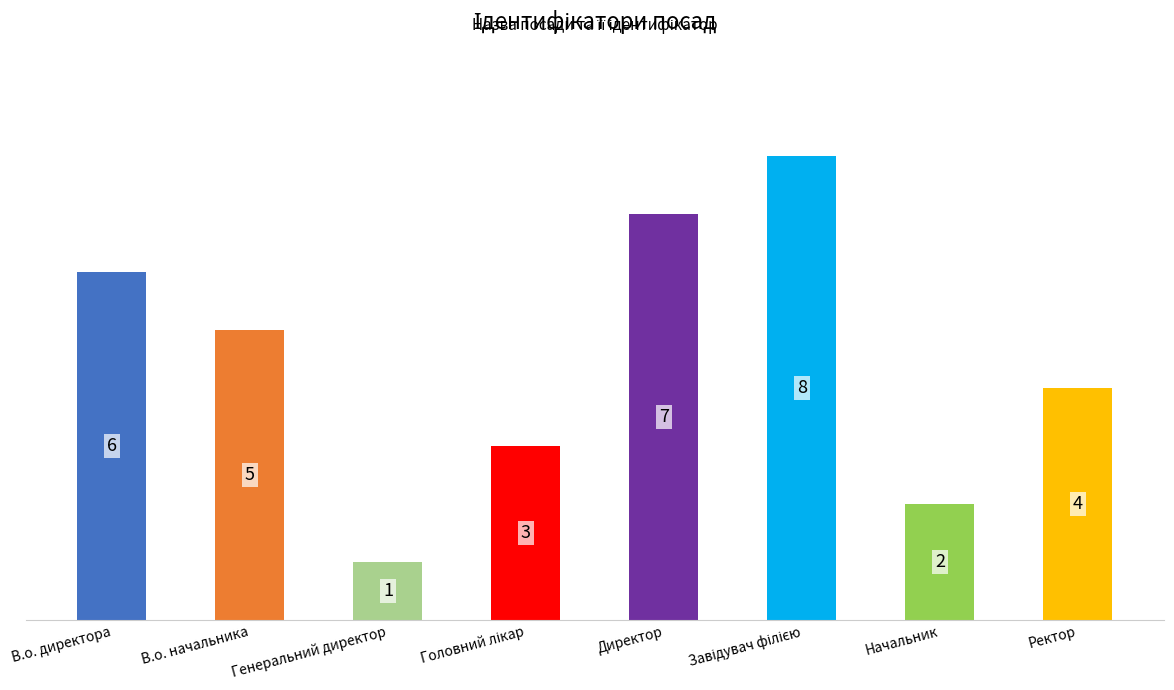

At which label is the value closest to 4?

Ректор